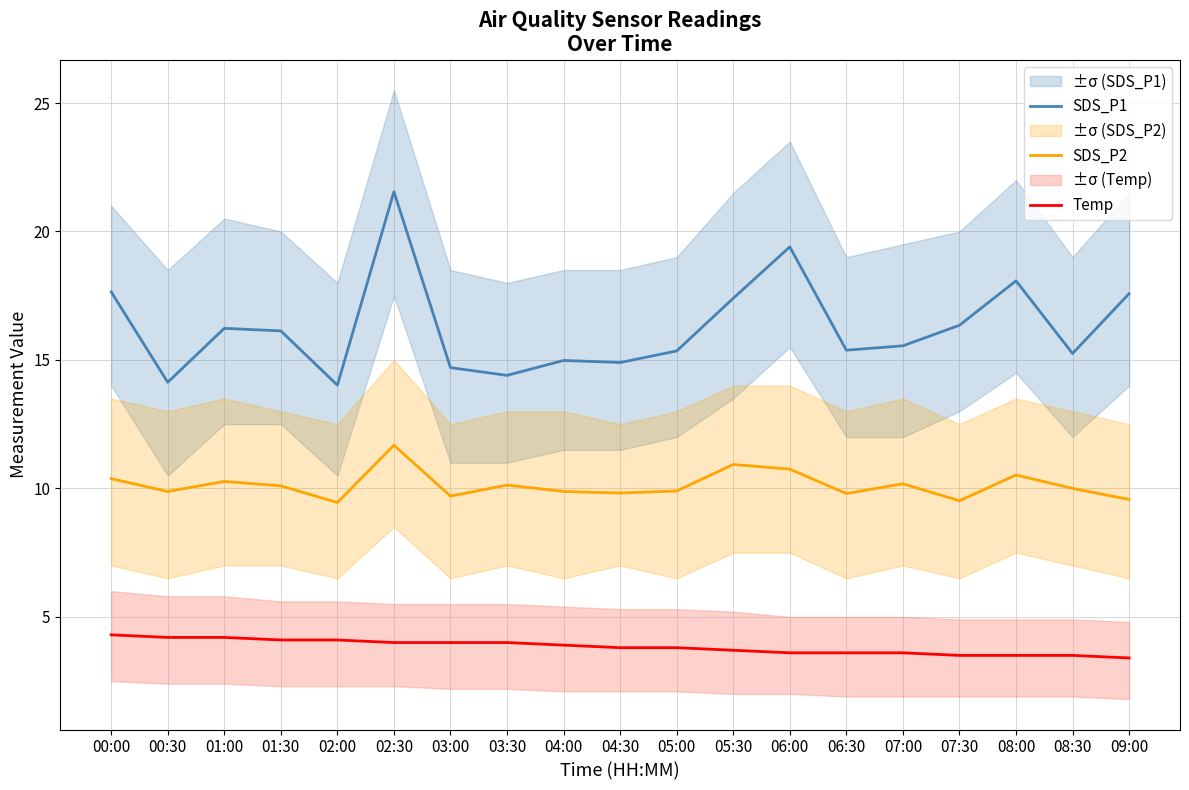

Which series has the largest total across all categories?

SDS_P1